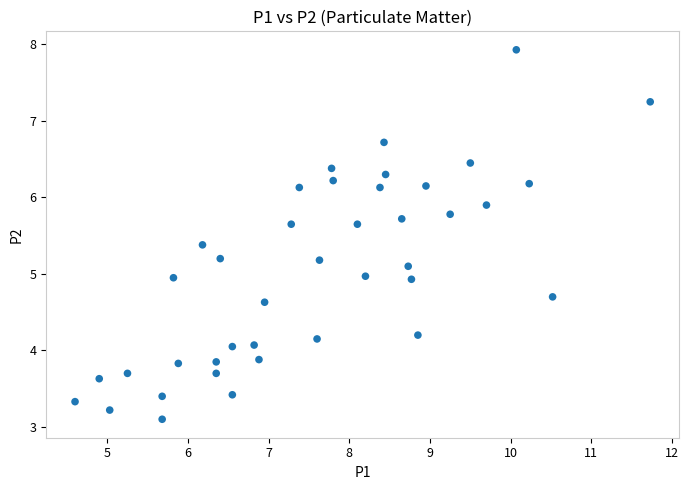

What is the range of X values (max minus min)?

7.1